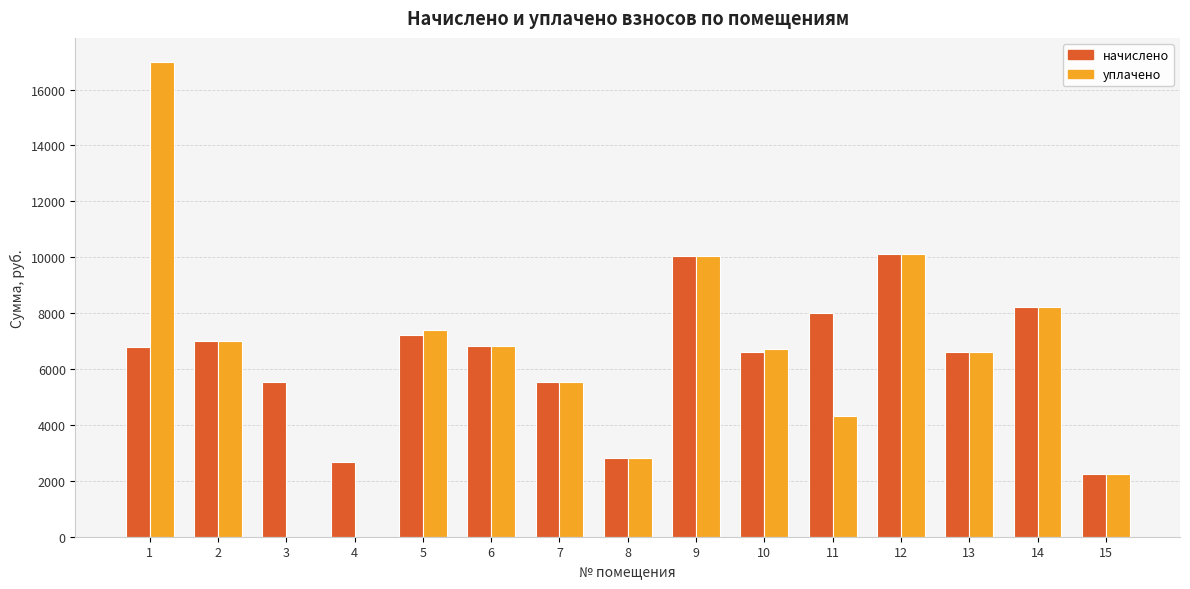

Count the number of categories in the chart.

15